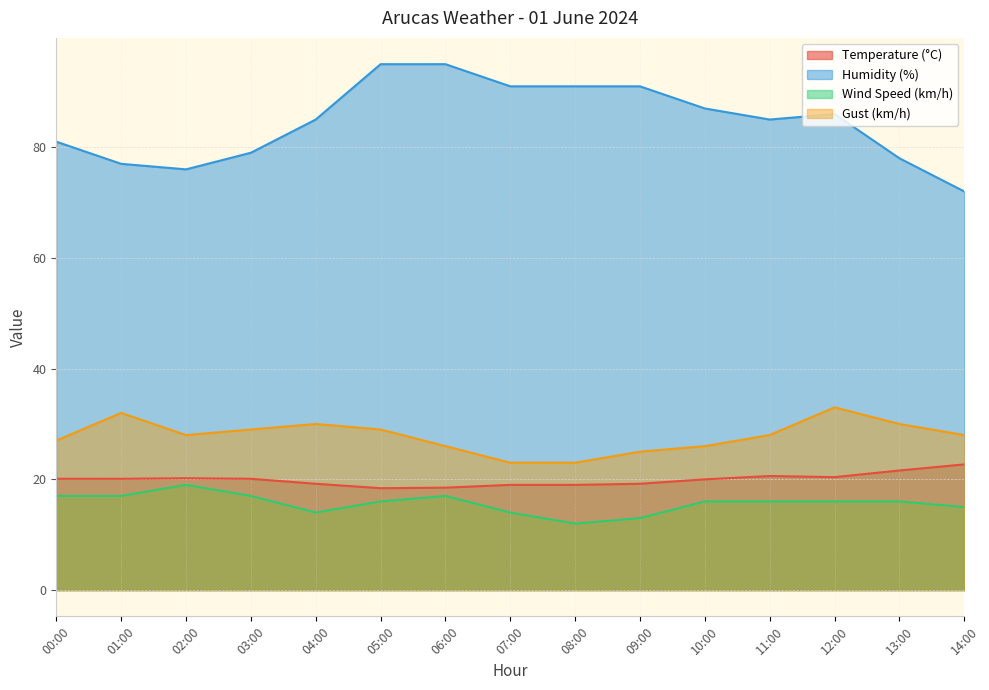

Does the chart display data point markers on the line(s)?

No